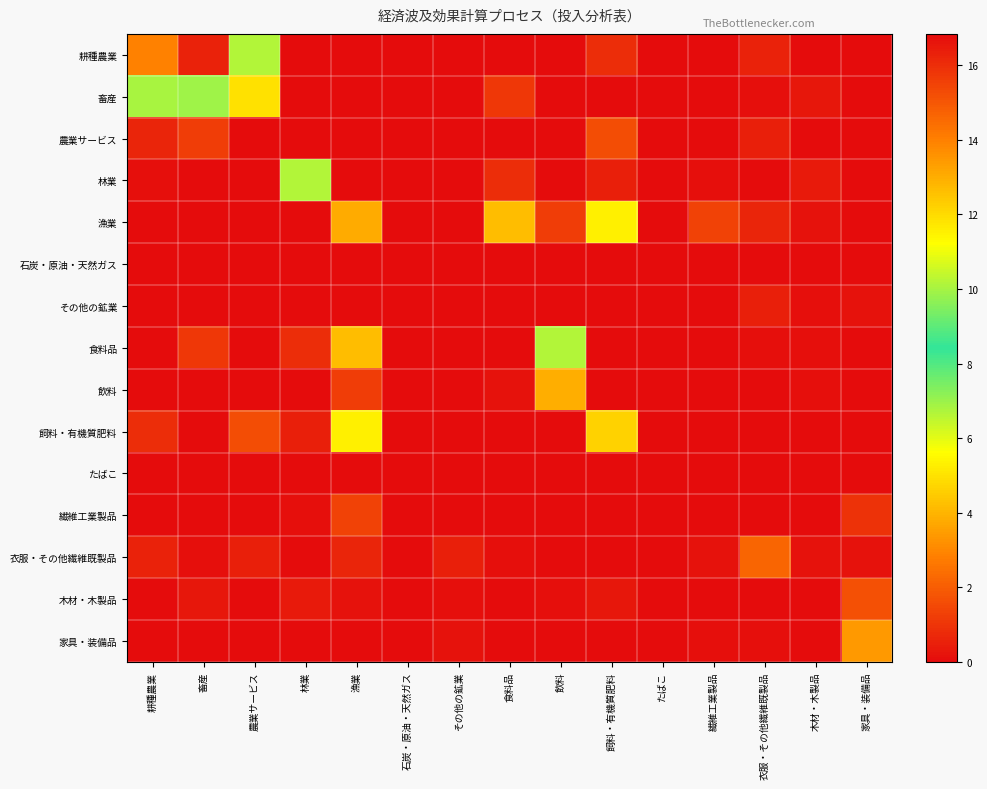

Between 農業サービス and 漁業, which is larger?

農業サービス